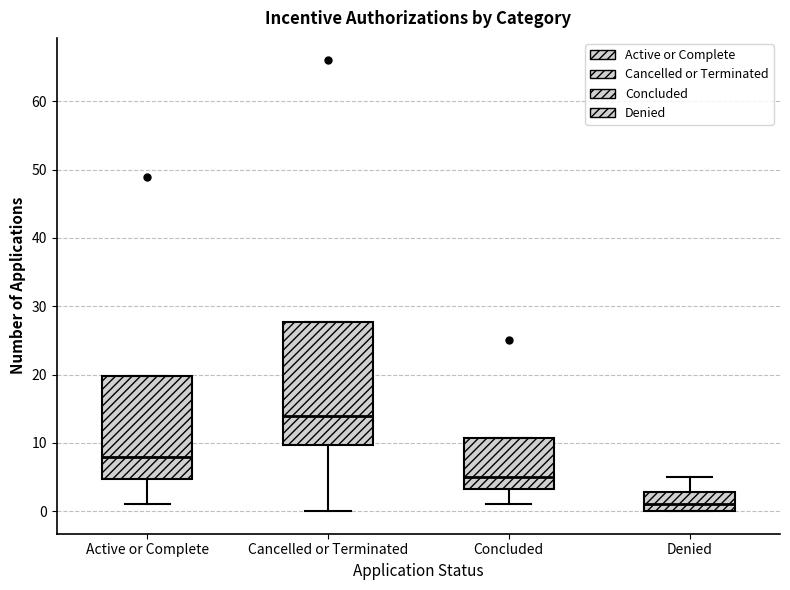

Where is the lower edge of the box for Cancelled or Terminated on the y-axis? The values are not printed on the chart, so give them approximately, as read against the axis.

10